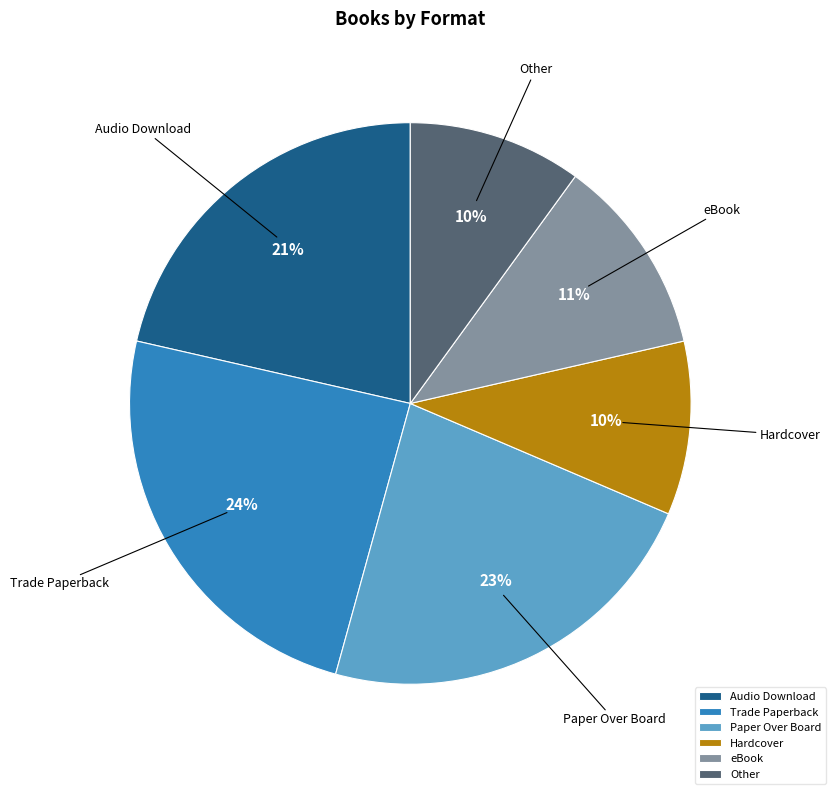

Is there any slice that represents more than half of the pie?

No